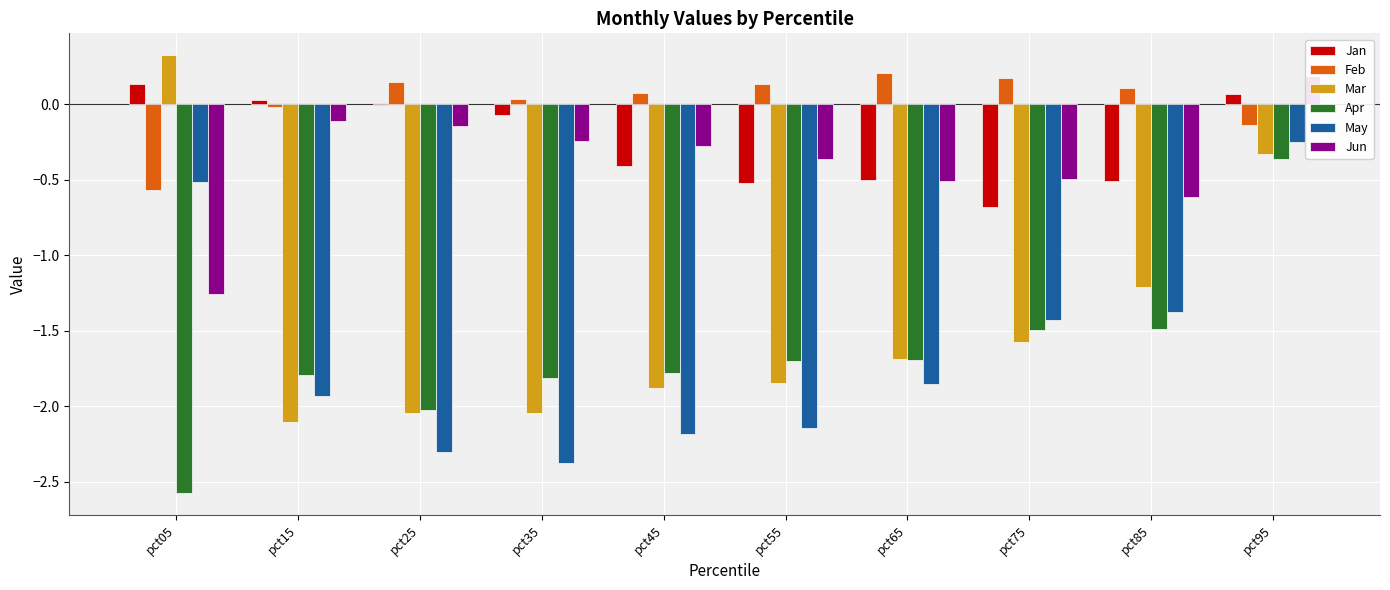

Between pct65 and pct35, which is larger?

pct35